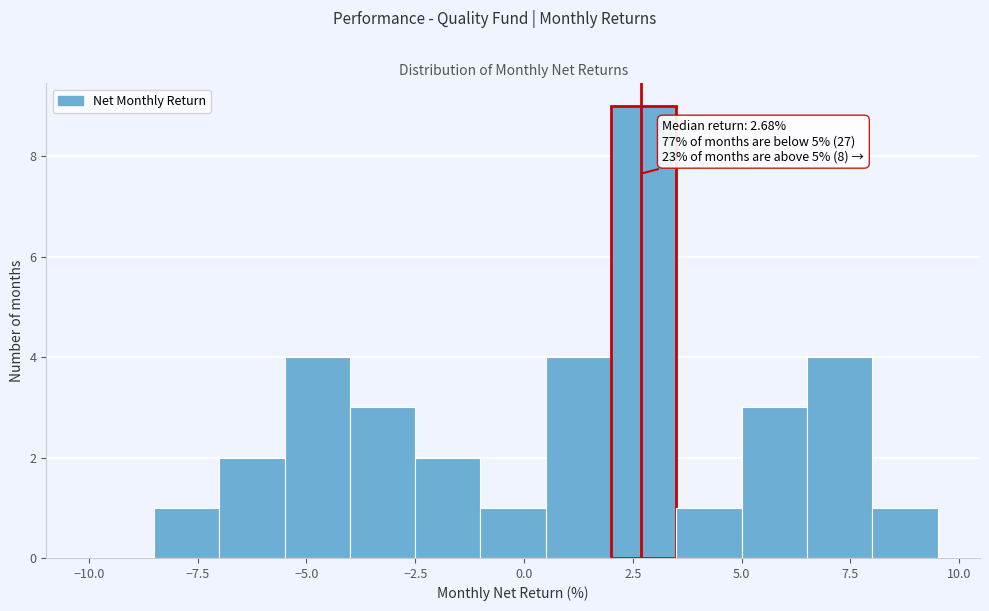

Around what value on the x-axis is the tallest bar? Give the approximate position of its centre, as read against the axis.

3.0